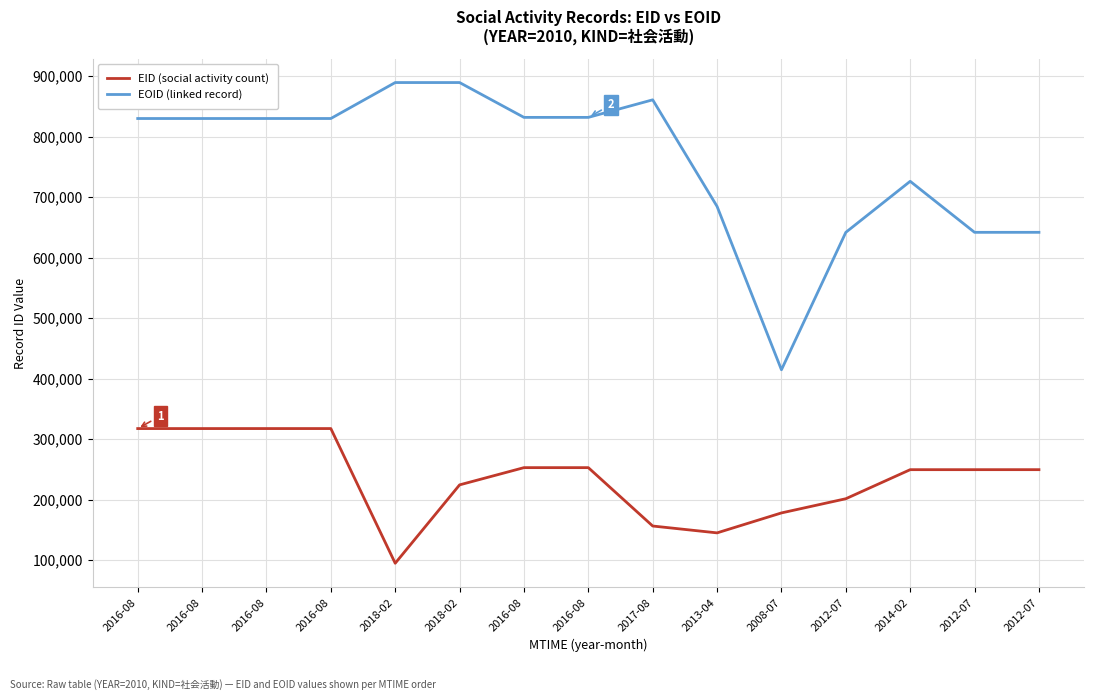

What are all the series names shown in the legend?

EID (social activity count), EOID (linked record)